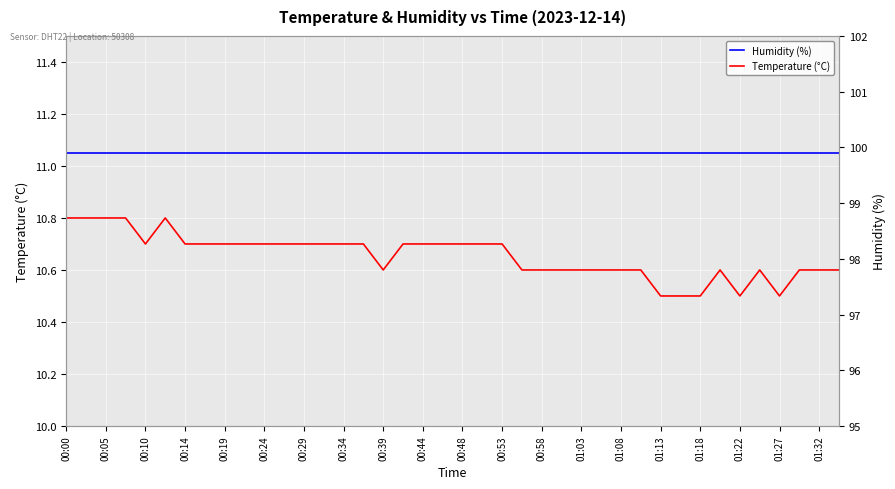

True or false: Temperature (°C) and Humidity (%) intersect in this chart.

False